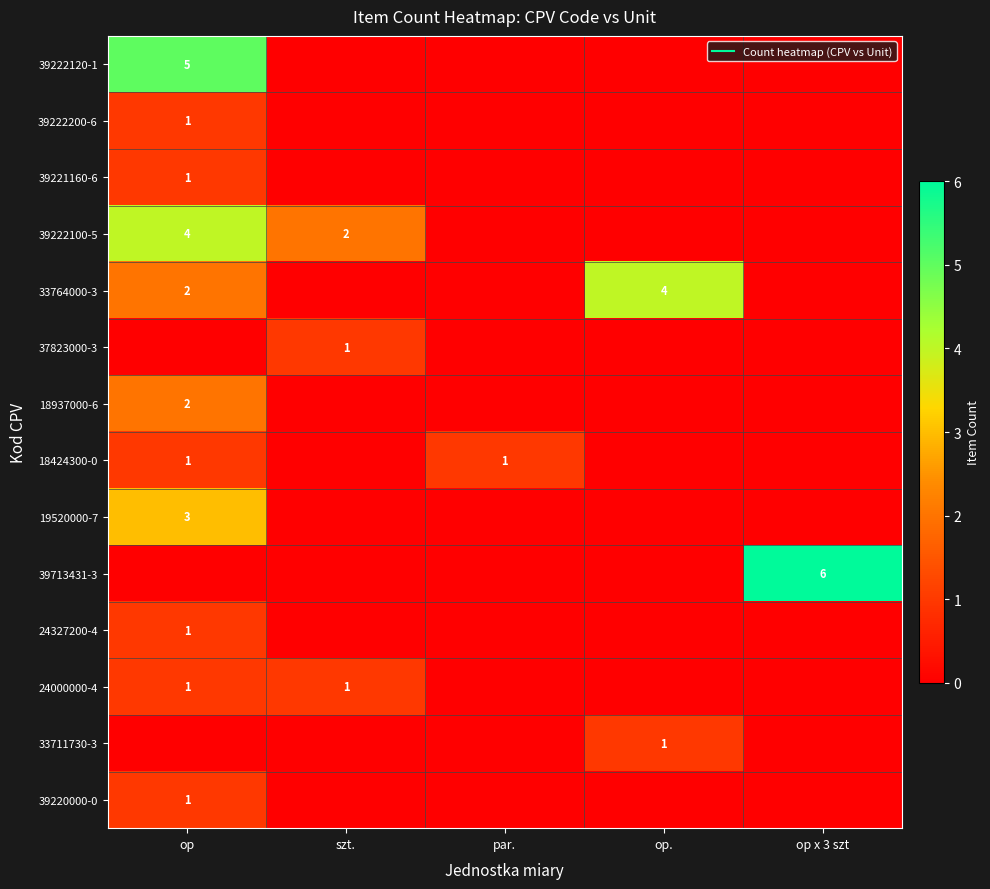

List the series in order of their peak value, lowest first.

39222200-6, 39221160-6, 37823000-3, 18424300-0, 24327200-4, 24000000-4, 33711730-3, 39220000-0, 18937000-6, 19520000-7, 39222100-5, 33764000-3, 39222120-1, 39713431-3